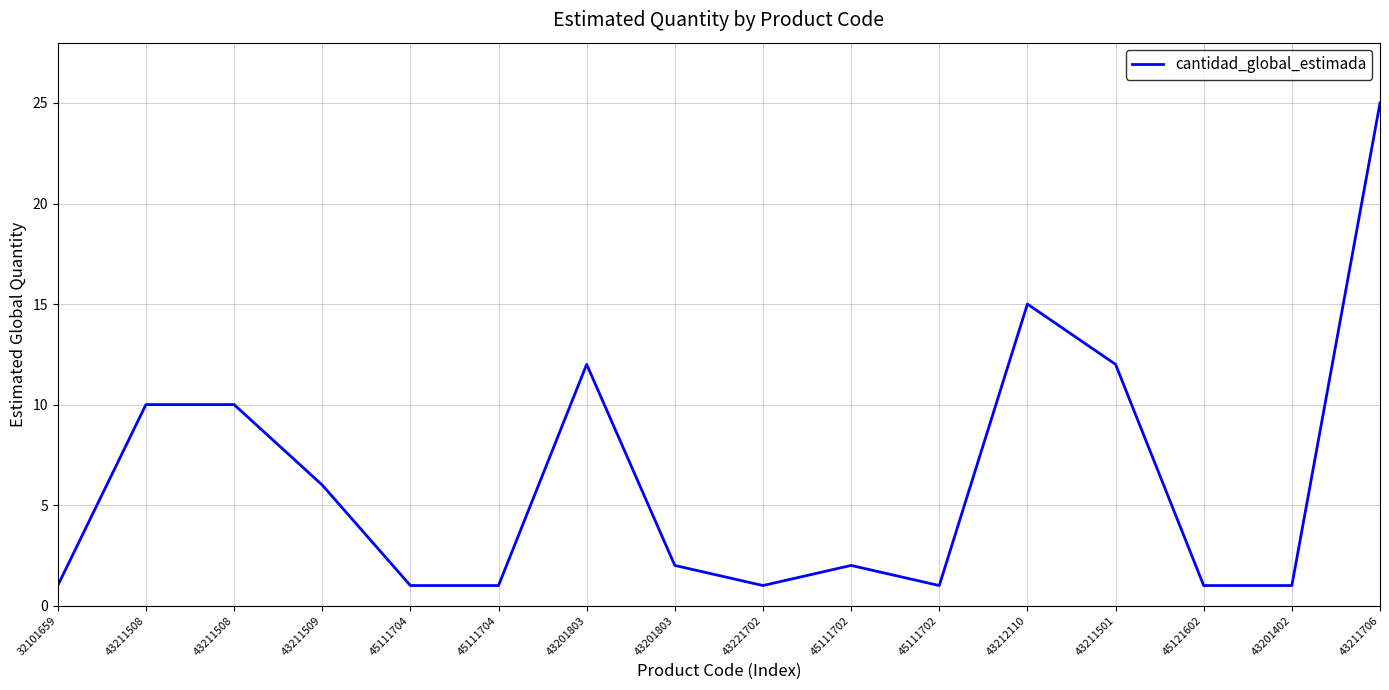

Reading left to right, list all the values displayed in this chart.

32101659=1	43211508=10	43211508=10	43211509=6	45111704=1	45111704=1	43201803=12	43201803=2	43221702=1	45111702=2	45111702=1	43212110=15	43211501=12	45121602=1	43201402=1	43211706=25